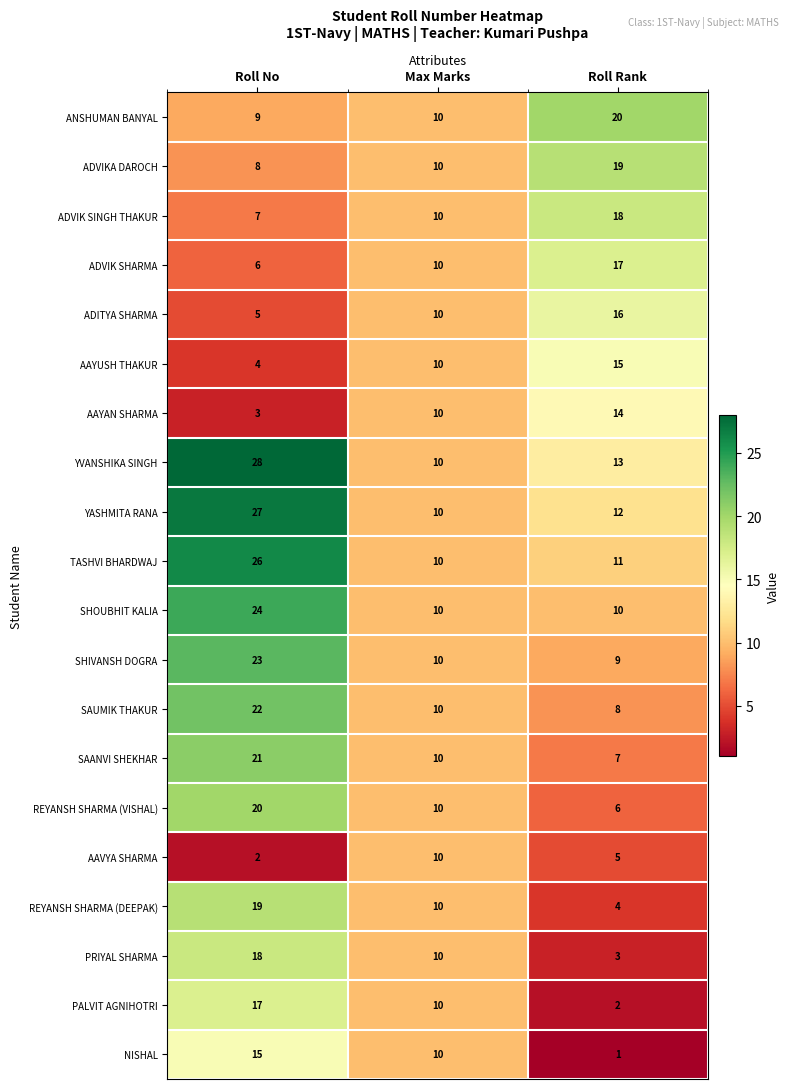

At which category is the sum across all series the highest?

Roll No